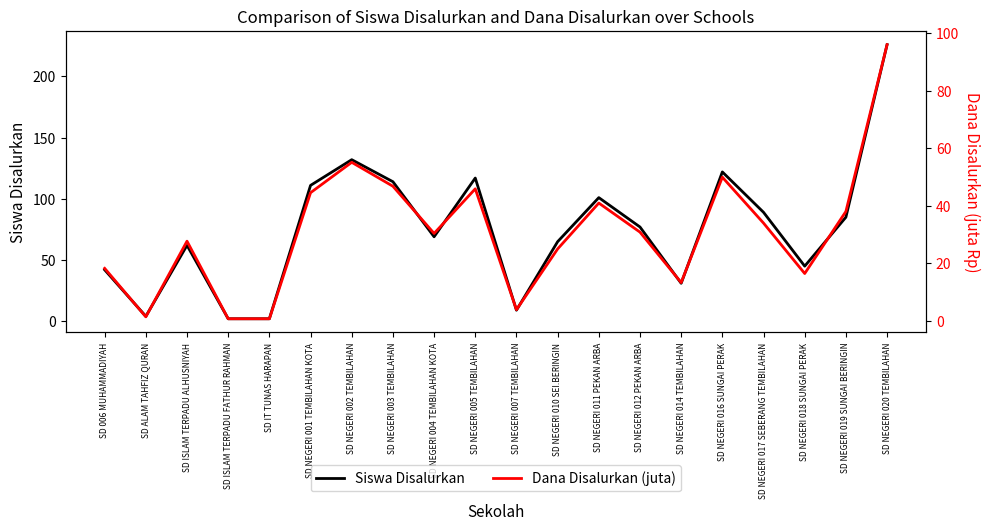

What position from the left is SD 006 MUHAMMADIYAH?

1